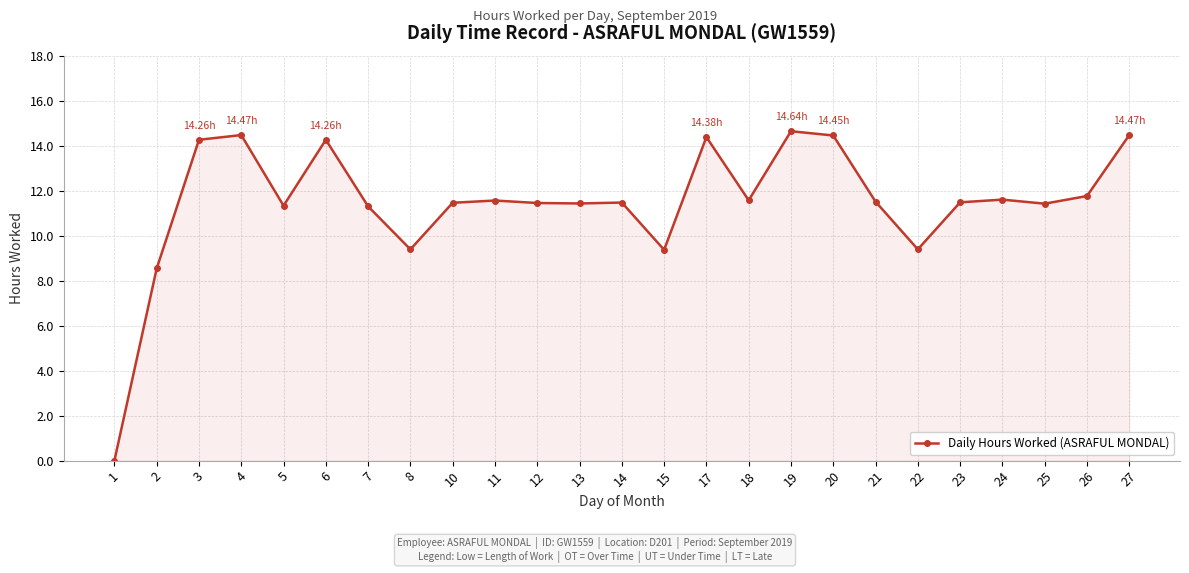

Where is the first local minimum?

5